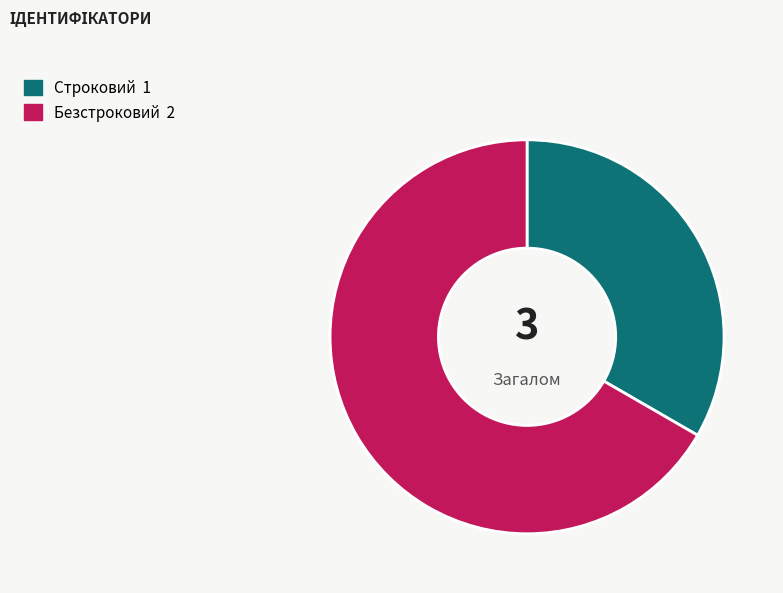

Does any single category account for the majority?

Yes